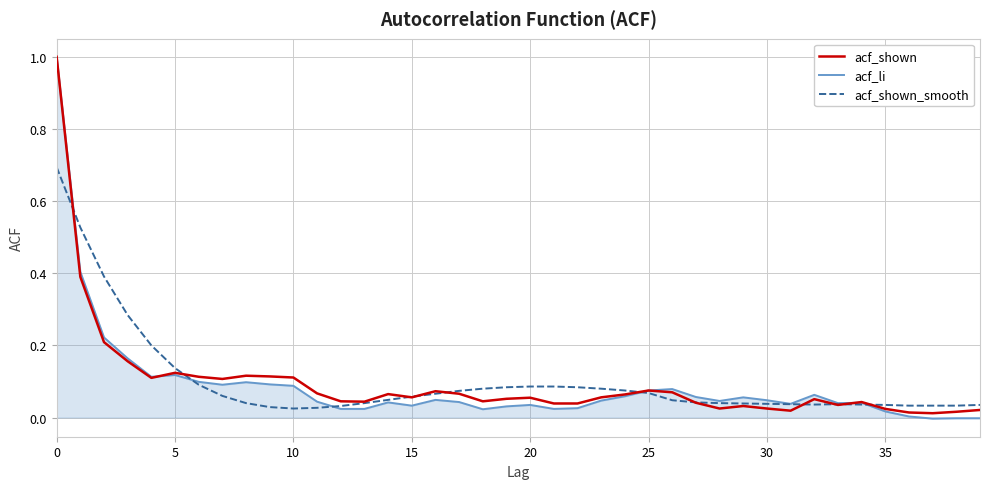

Which series ends up on top after the final intersection of acf_shown and acf_li?

acf_shown